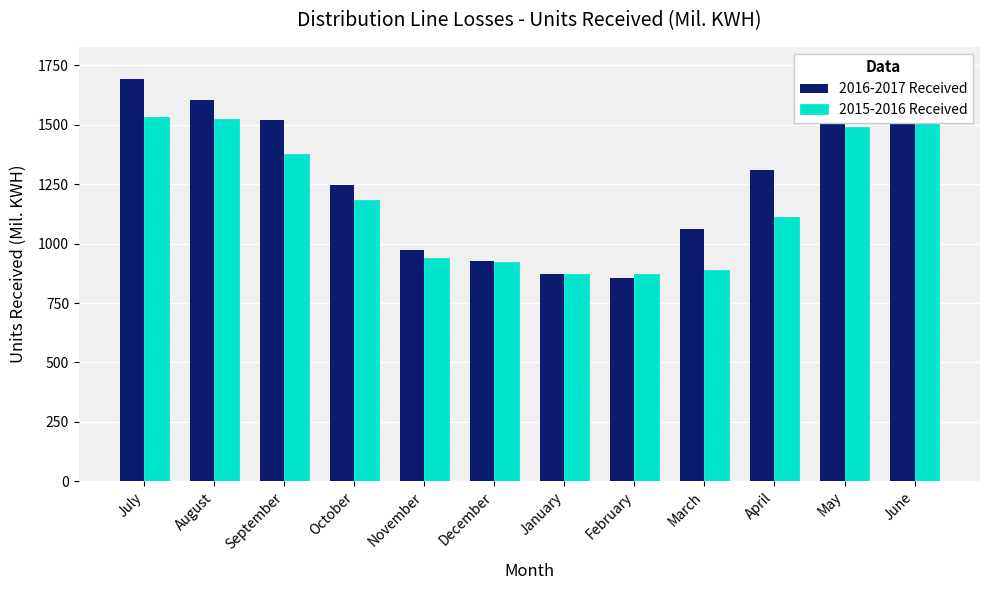

What value does the 2016-2017 Received series have at May?

1741.5